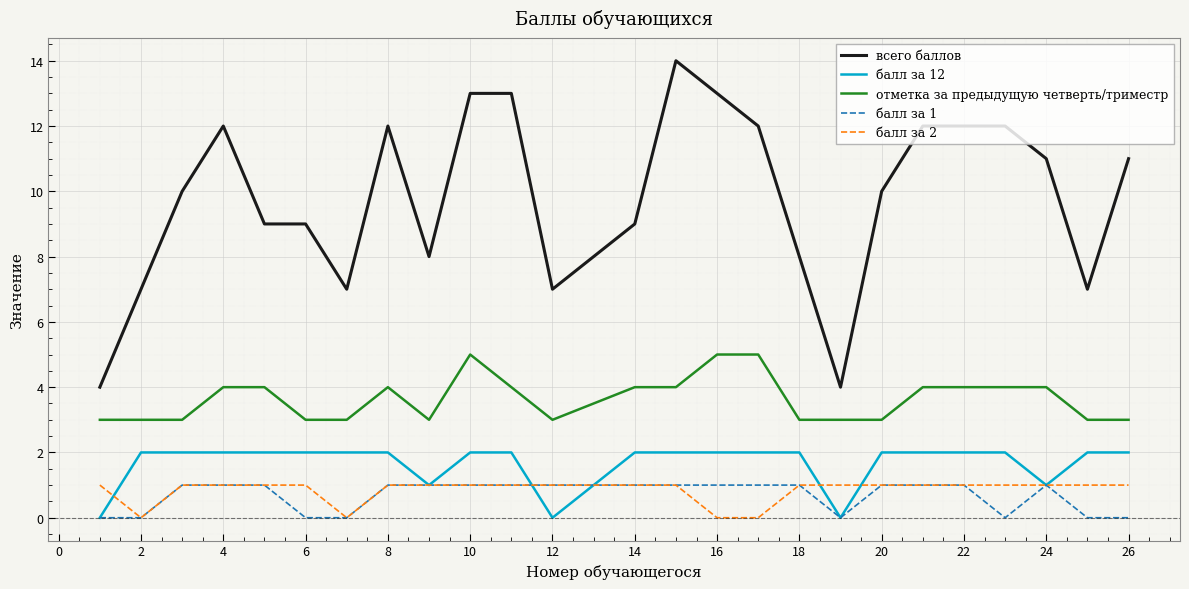

What is the lowest value of the отметка за предыдущую четверть/триместр series?

3